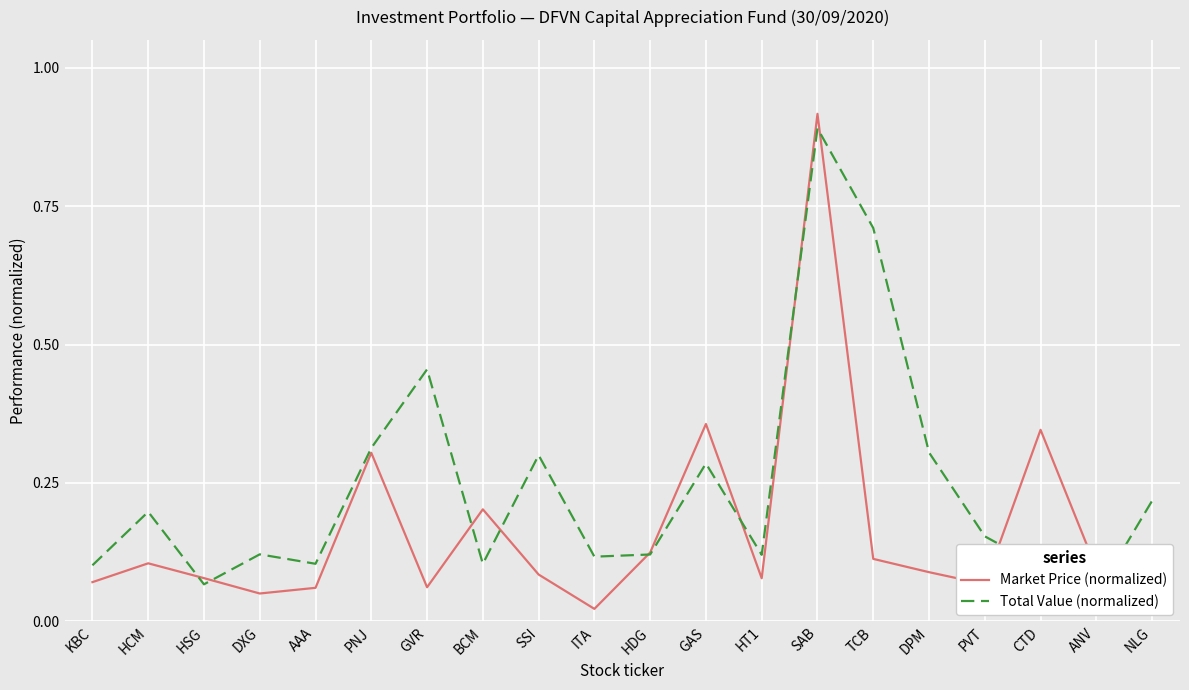

Rank the series by their average value, from lowest to highest.

Market Price (normalized), Total Value (normalized)